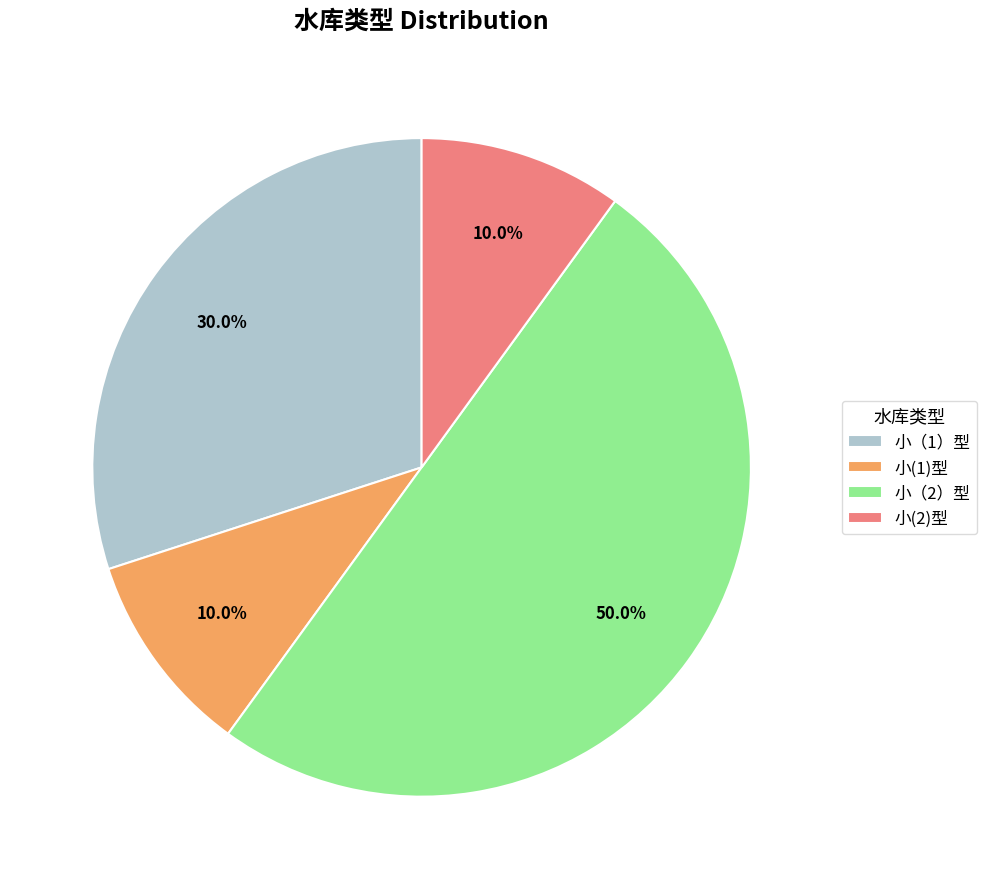

Which slice is the largest?

小（2）型